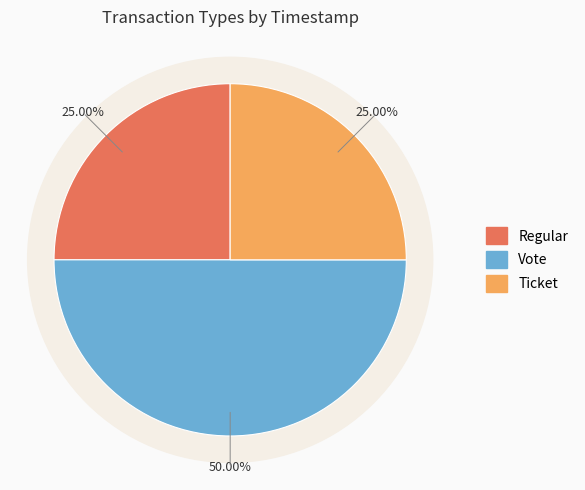

True or false: Vote accounts for 39% of the total.

False